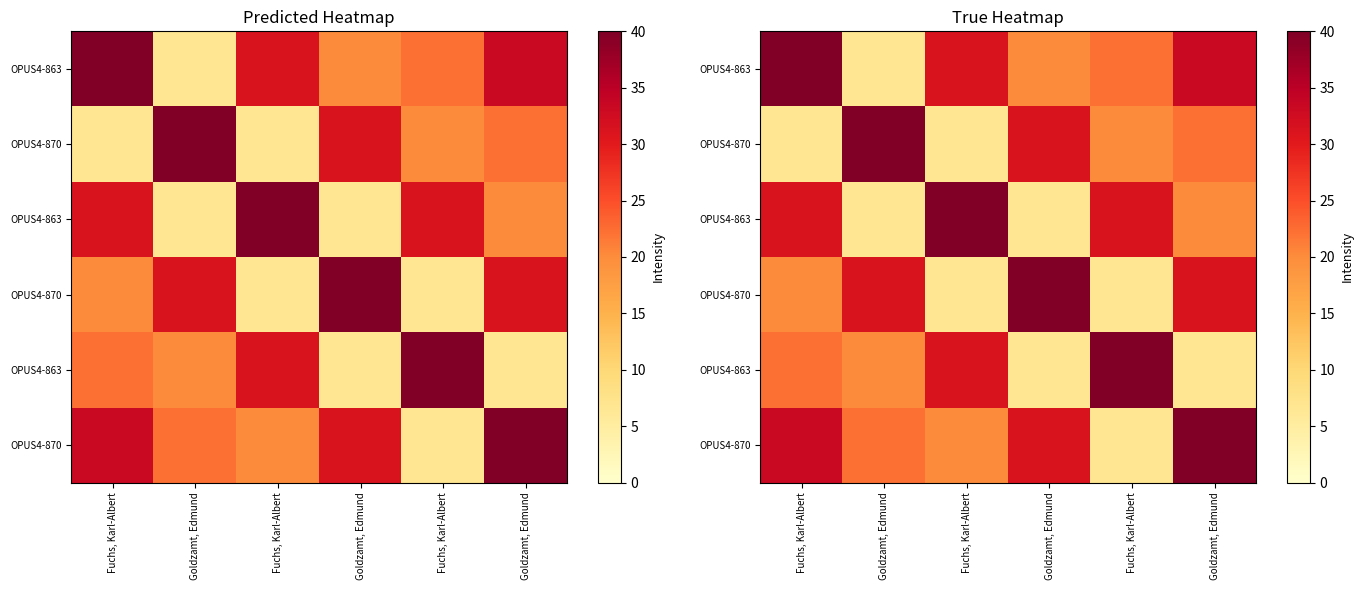

Between Fuchs, Karl-Albert and Goldzamt, Edmund, which is larger?

Fuchs, Karl-Albert